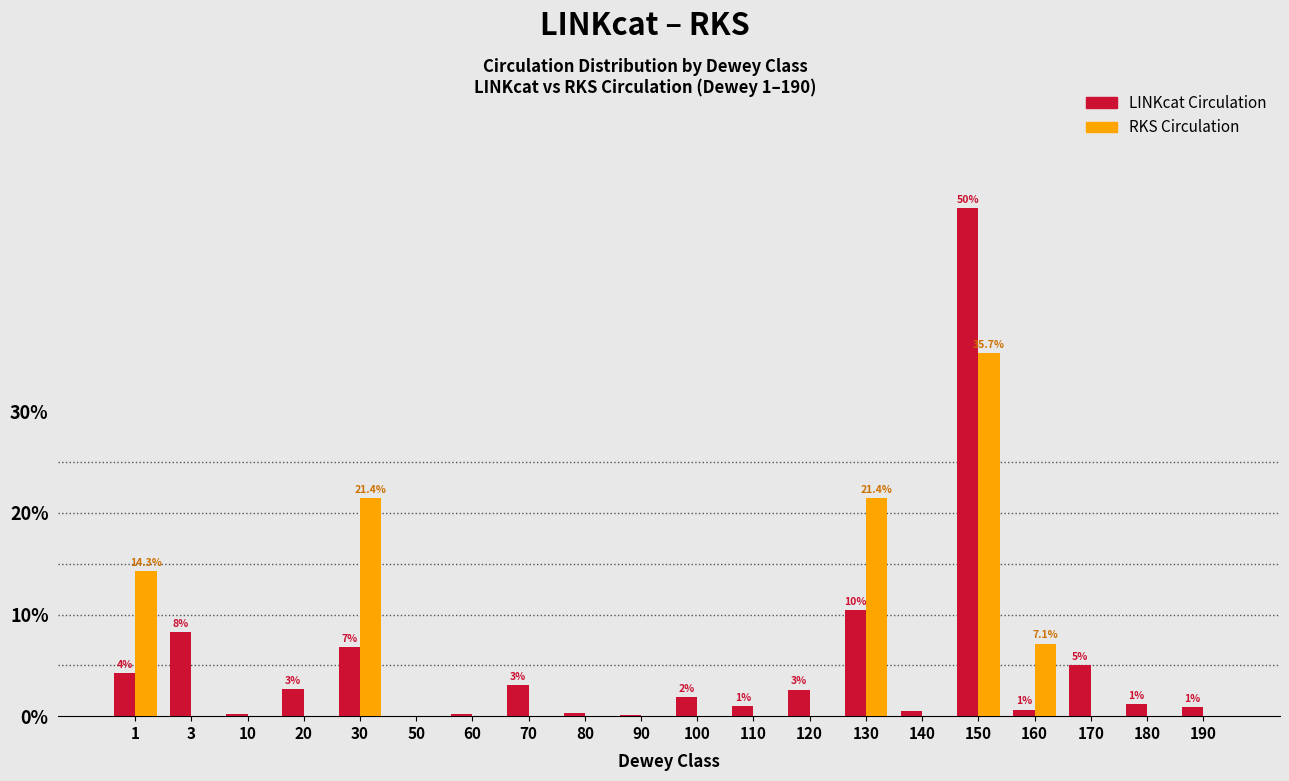

Between 30 and 190, which series saw the biggest shift?

RKS Circulation